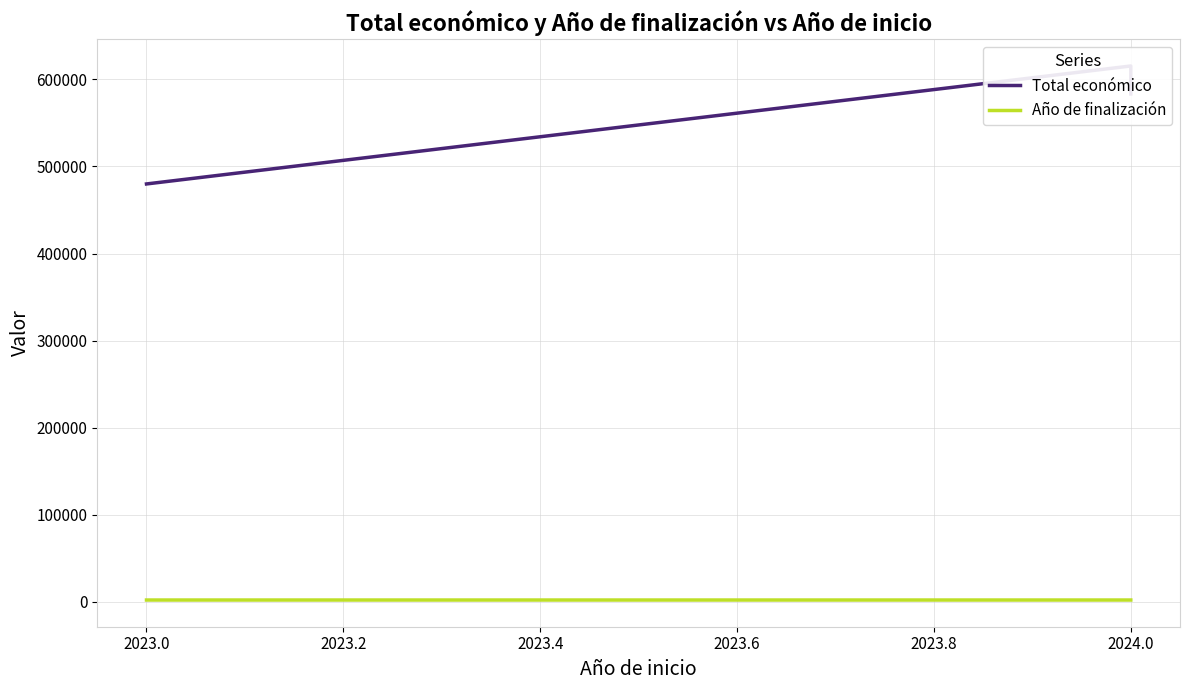

The Año de finalización series shows 2027 at 2024.0. True or false?

True